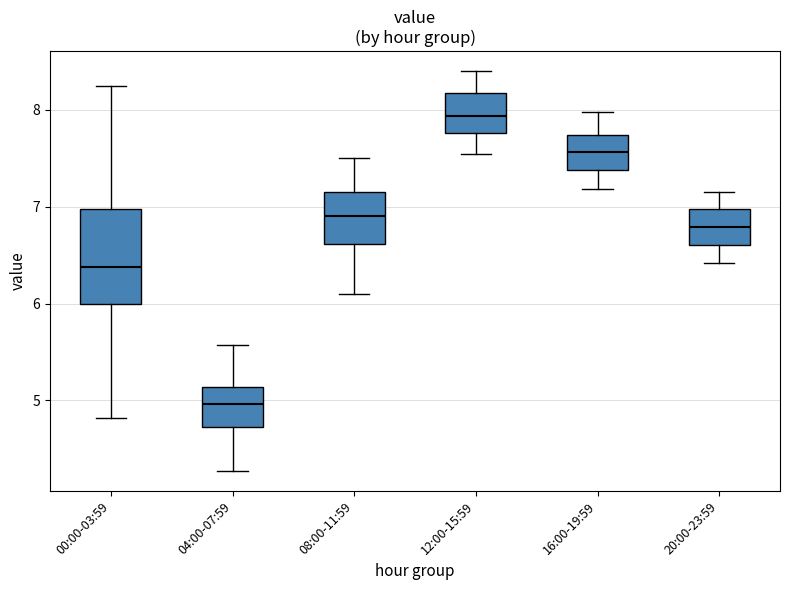

Where does the median line of the box for 00:00-03:59 sit on the y-axis? The values are not printed on the chart, so give them approximately, as read against the axis.

6.4